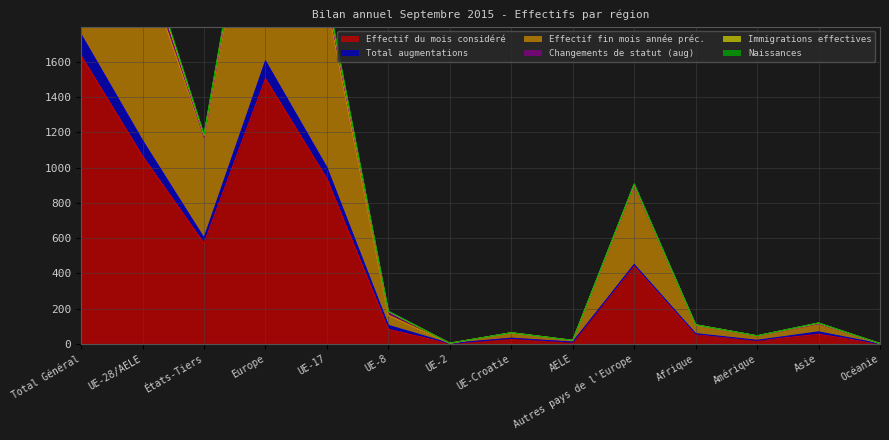

At which label is Effectif du mois considéré closest to 817?

UE-17